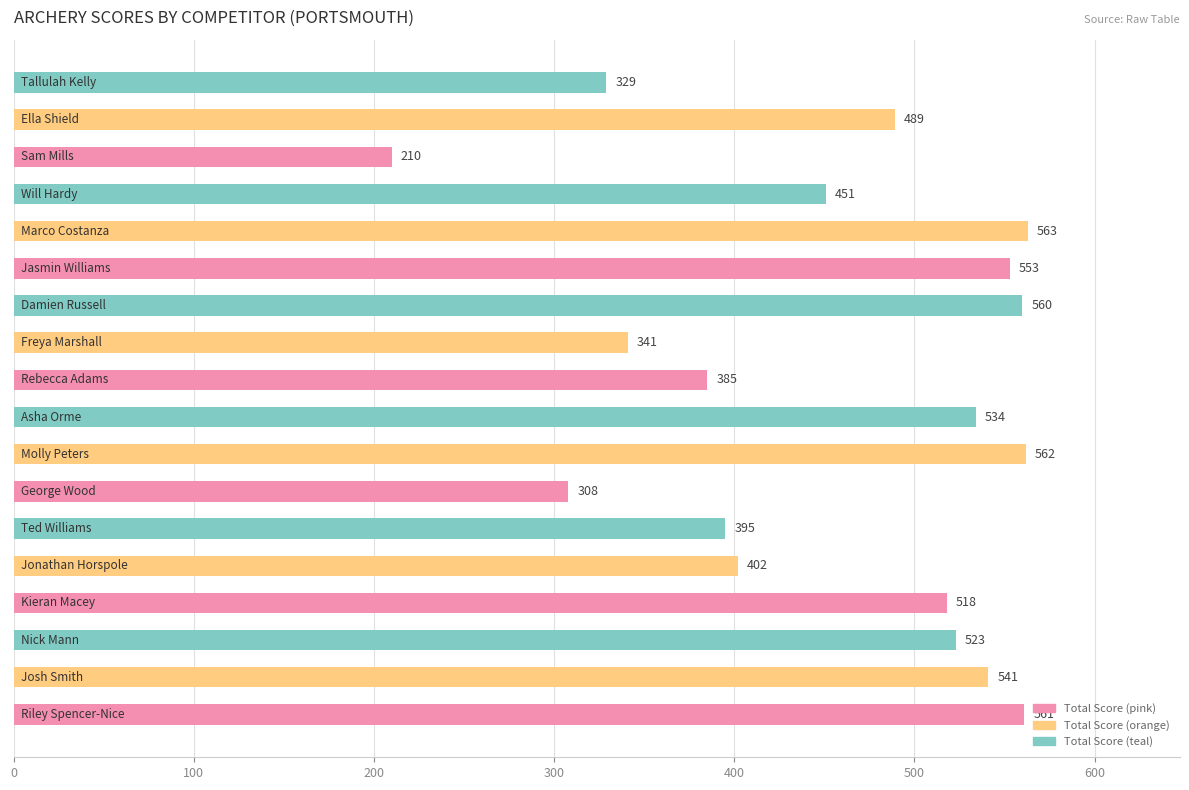

What is the smallest value displayed?

210